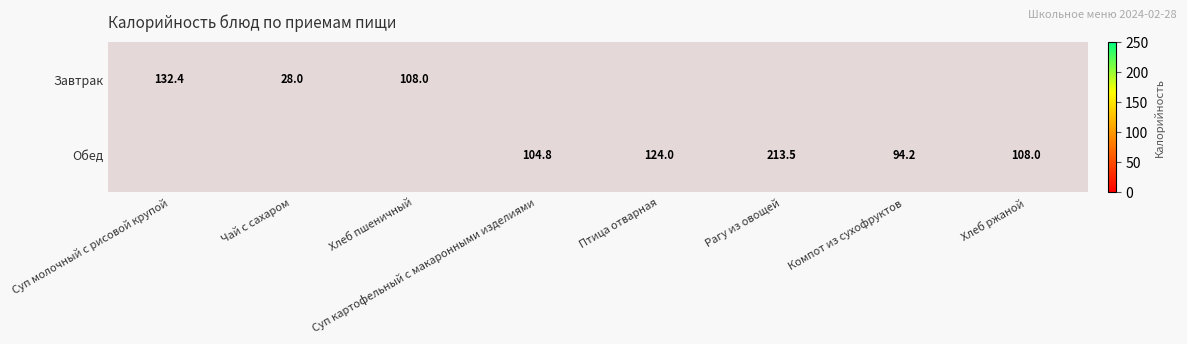

The value of Завтрак at Хлеб пшеничный is 60.4. True or false?

False